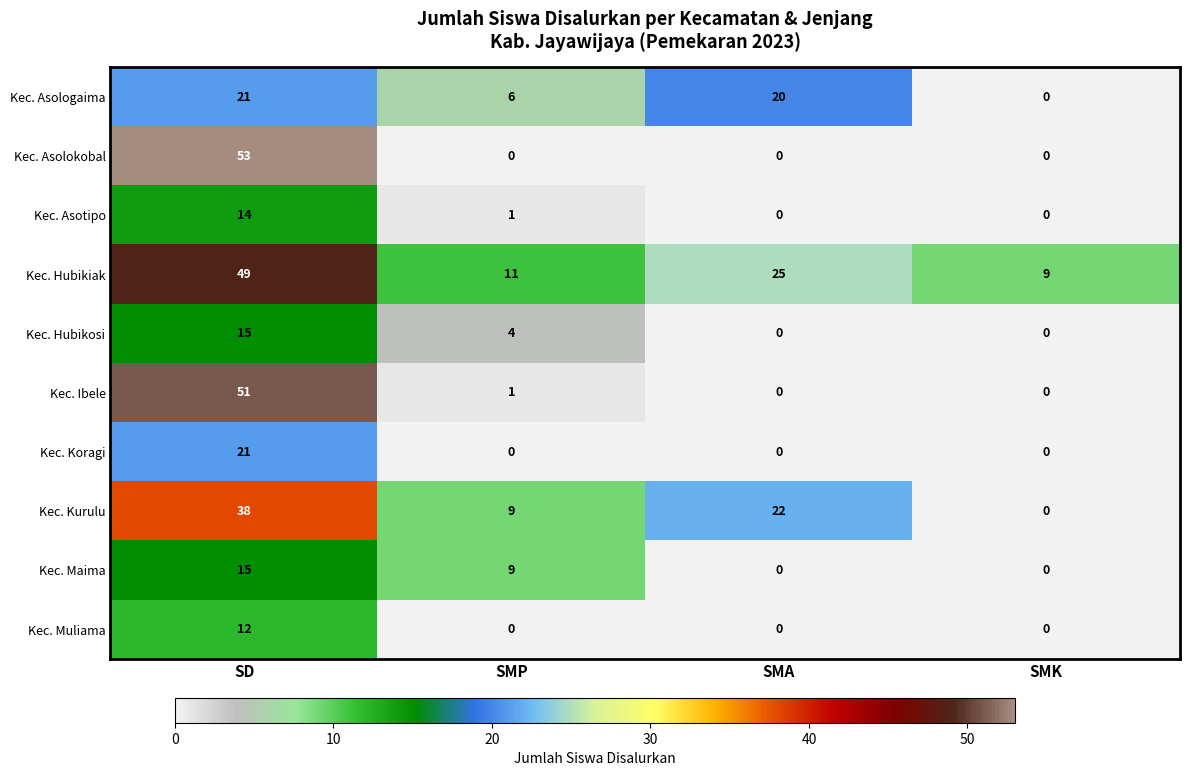

What is the average value of the Kec. Kurulu series?

17